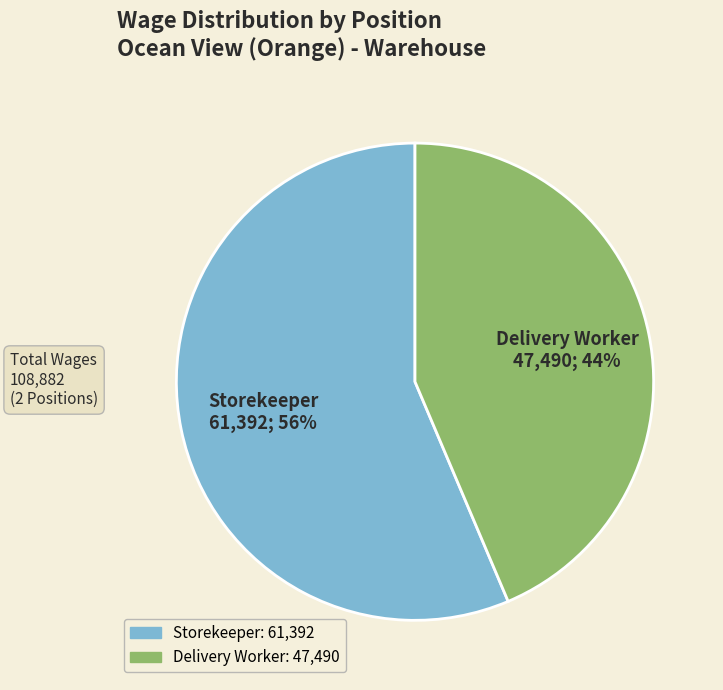

What is the smallest slice in the pie chart?

Delivery Worker